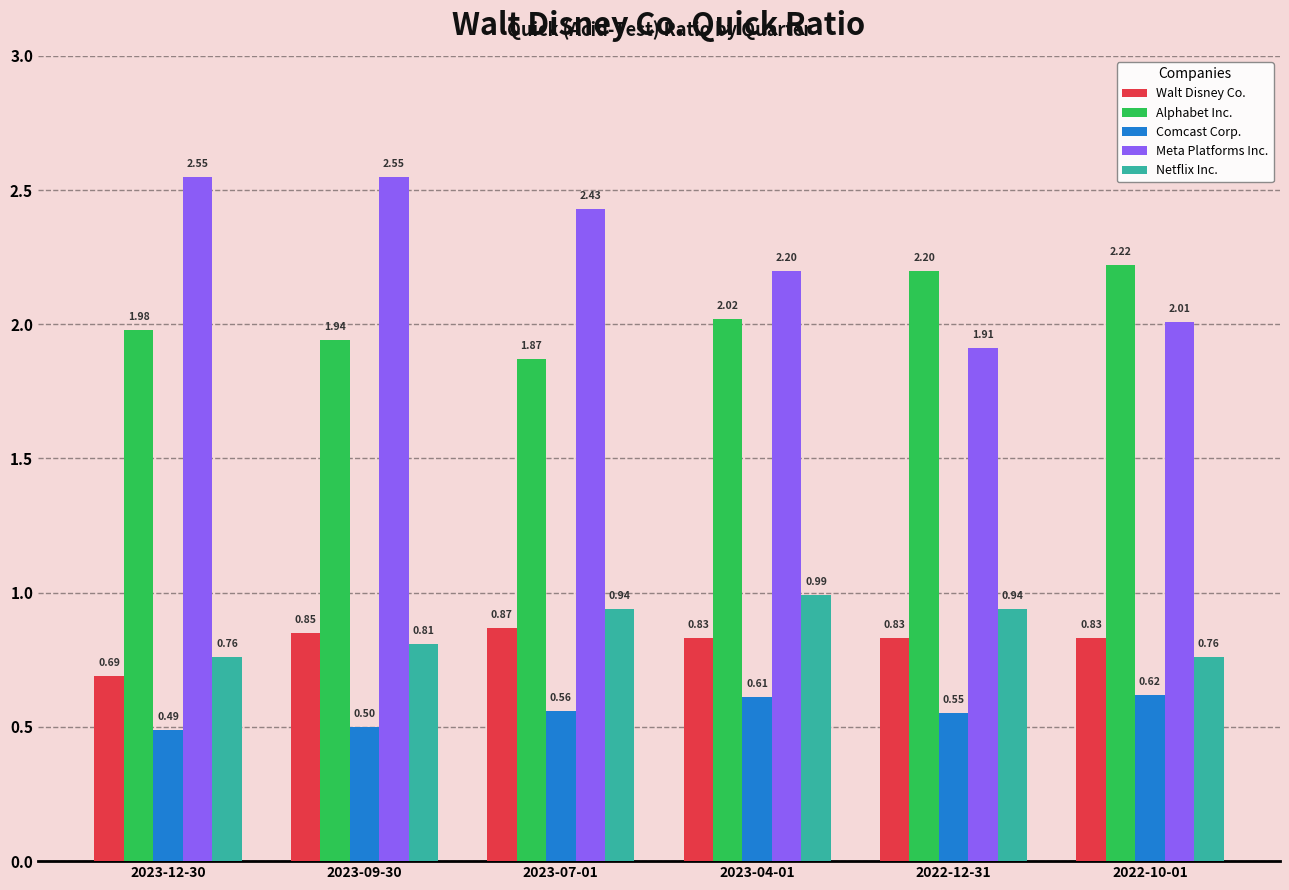

What are all the series names shown in the legend?

Walt Disney Co., Alphabet Inc., Comcast Corp., Meta Platforms Inc., Netflix Inc.